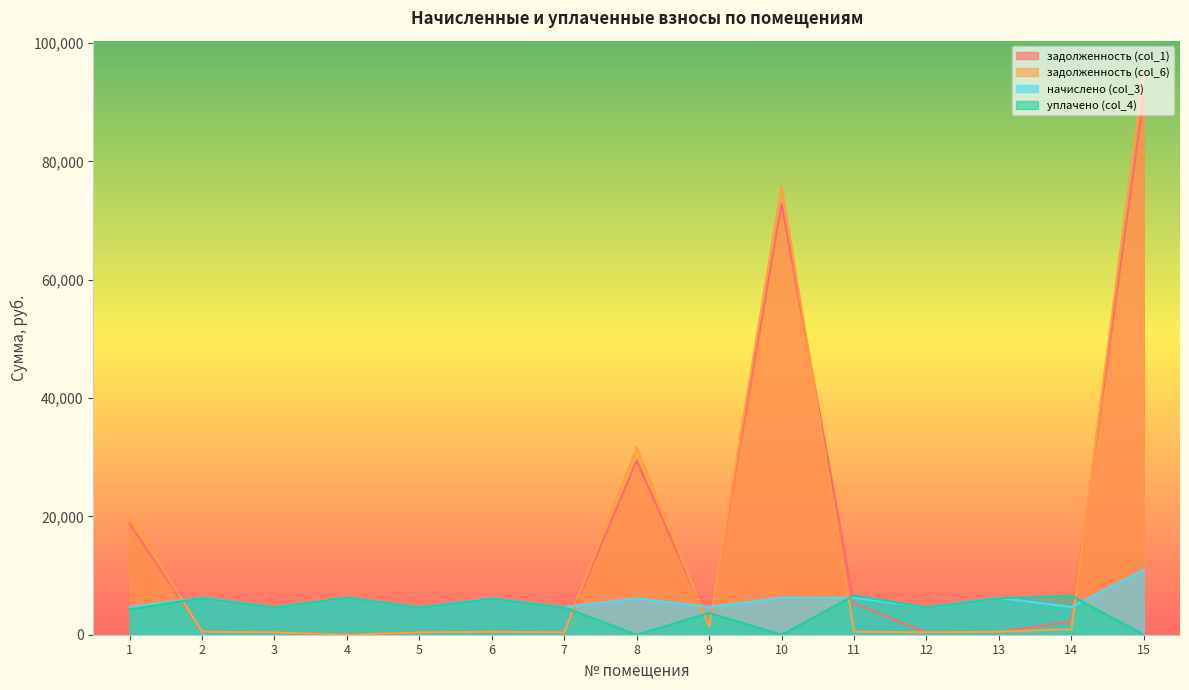

Rank the series at 14 from highest to lowest value.

уплачено (col_4), начислено (col_3), задолженность (col_1), задолженность (col_6)